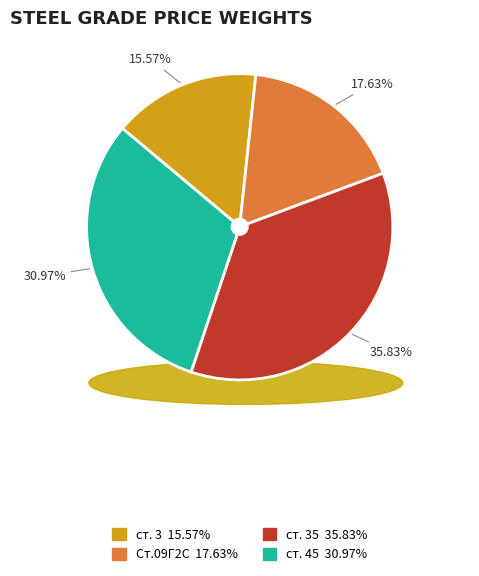

Rank the categories by value from highest to lowest.

ст. 35, ст. 45, Ст.09Г2С, ст. 3